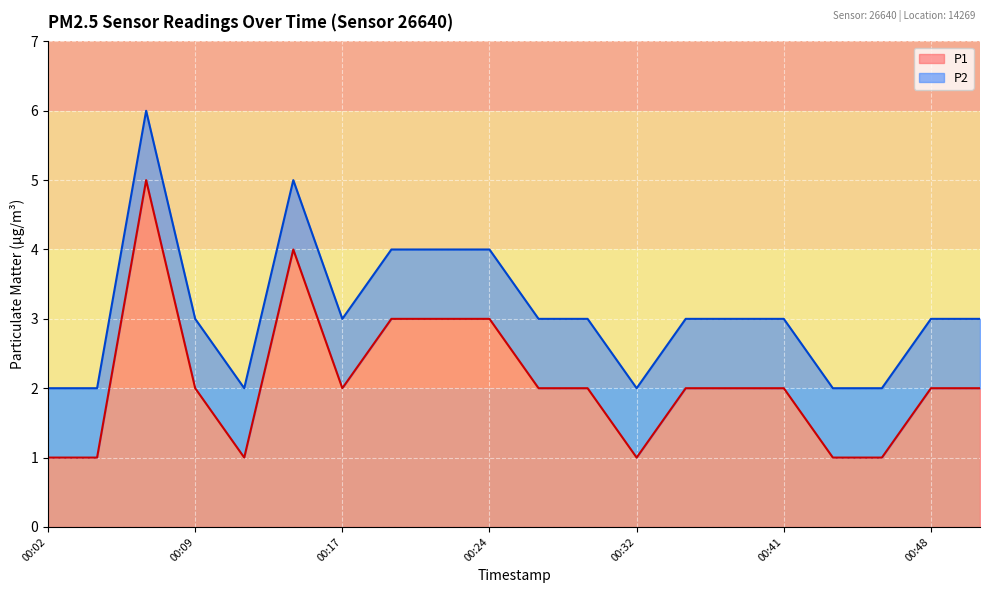

What is the lowest value of the P2 series?

2